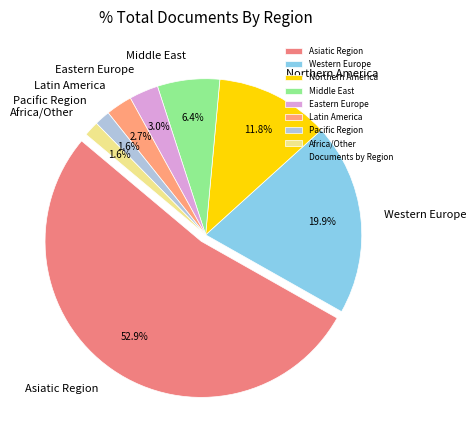

Which slice is the smallest?

Africa